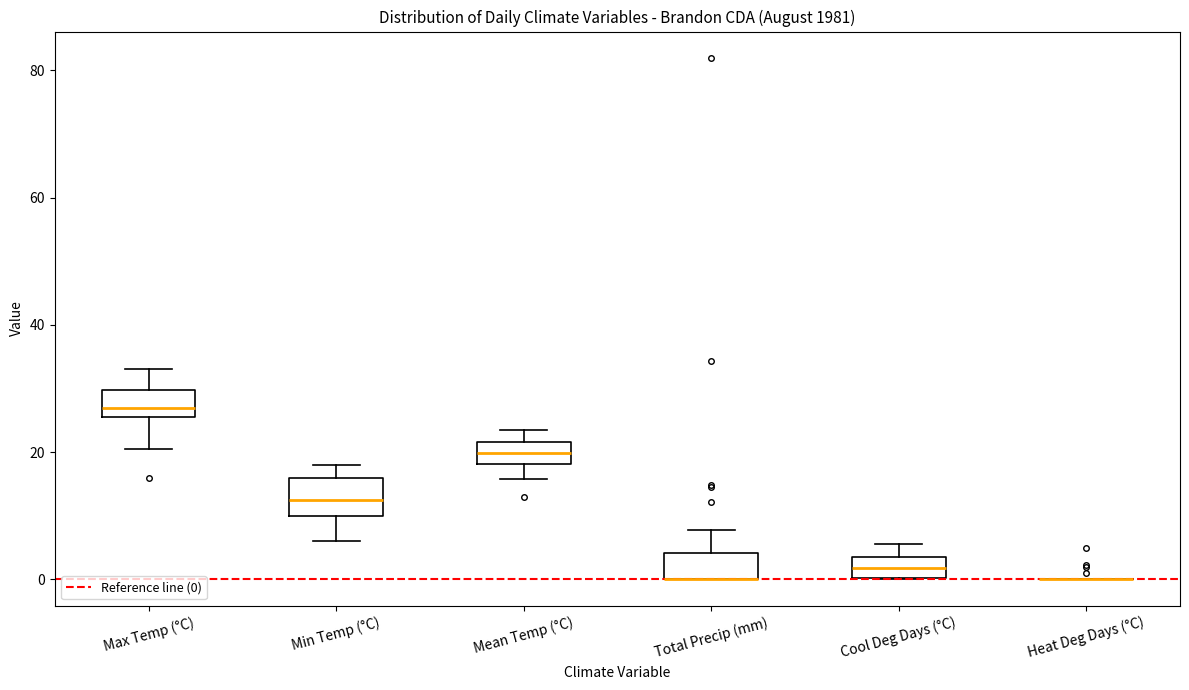

Reading left to right, read every box against the y-axis: the position of its median line, the range the box covers, and the ends of its whiskers. The values are not printed on the chart, so give them approximately, as read against the axis.

Max Temp (°C): median 28, box 26 to 30, whiskers 20 to 34
Min Temp (°C): median 12, box 10 to 16, whiskers 6 to 18
Mean Temp (°C): median 20, box 18 to 22, whiskers 16 to 24
Total Precip (mm): median 0 (drawn on the box's lower edge), box 0 to 4, whiskers 0 to 8
Cool Deg Days (°C): median 2, box 0 to 4, whiskers 0 to 6
Heat Deg Days (°C): box collapsed to a line at 0, whiskers 0 to 0